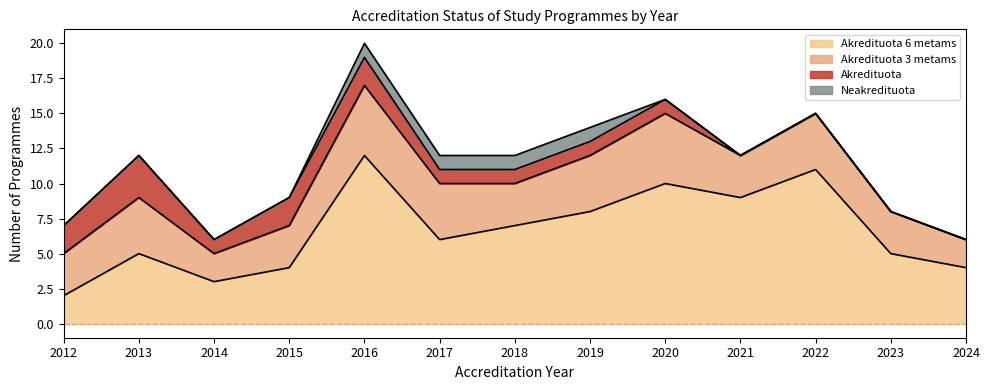

How many lines are shown in the chart?

4